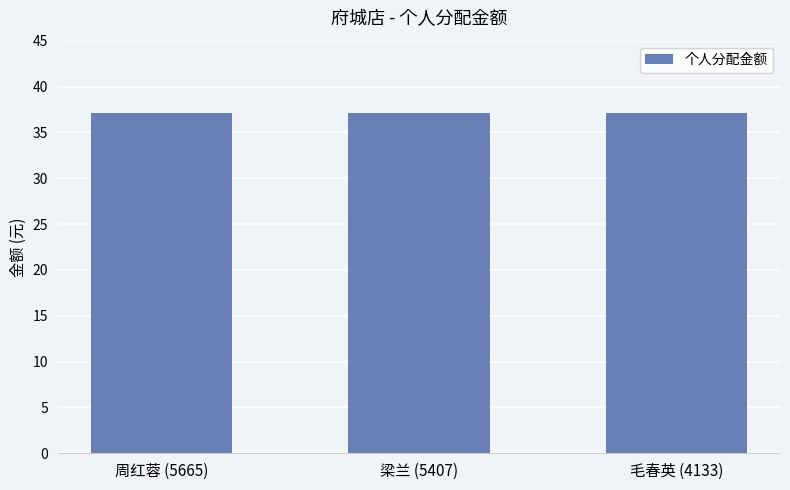

How many data points does each series have?

3